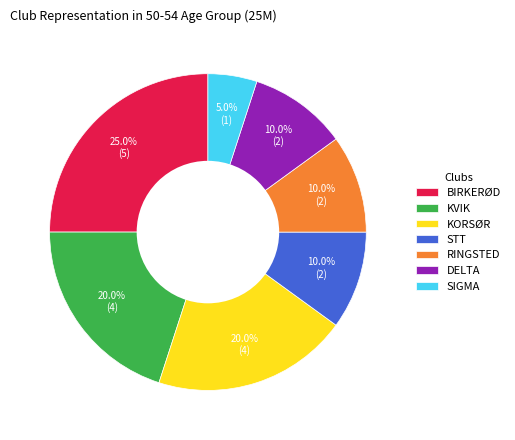

To the nearest percent, what is the difference between the largest and smallest slice percentages?

20%